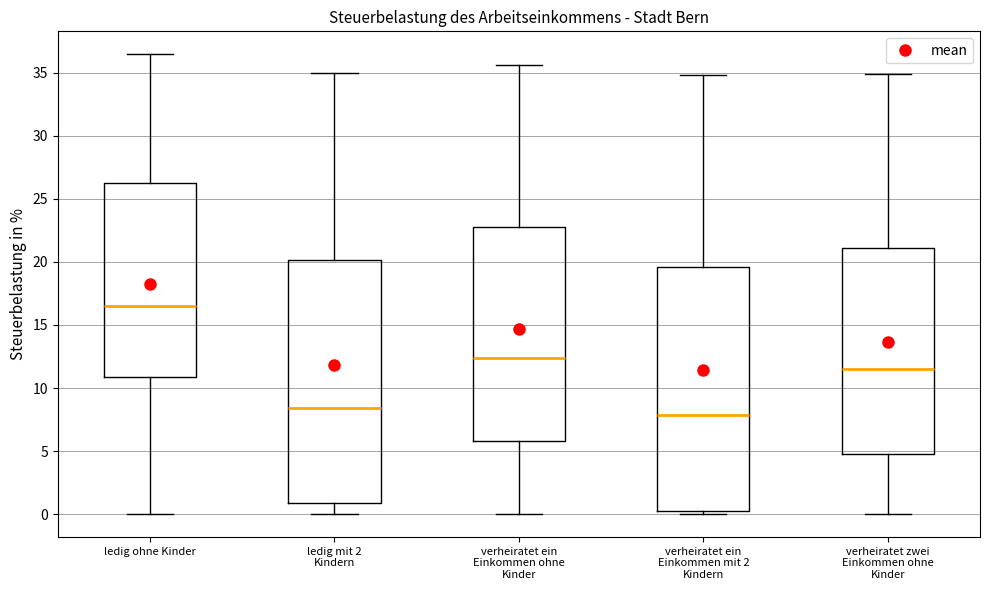

Where is the lower edge of the box for verheiratet ein Einkommen ohne Kinder on the y-axis? The values are not printed on the chart, so give them approximately, as read against the axis.

6.0